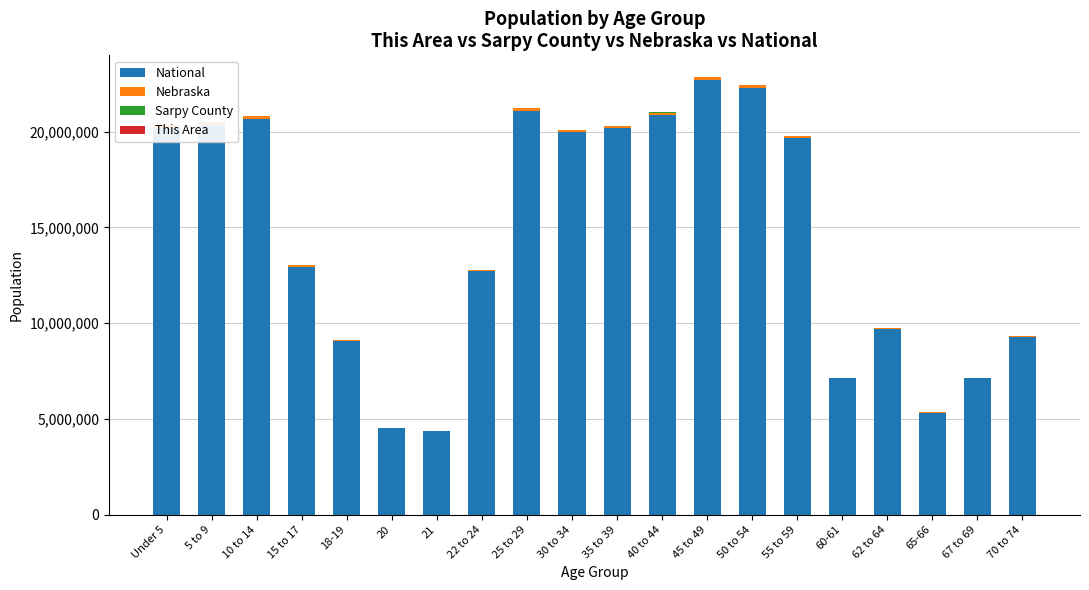

Reading left to right, what are all the values shown in this chart?

National: 20201362	20348657	20677194	12954254	9086089	4519129	4354294	12712576	21101849	19962099	20179642	20890964	22708591	22298125	19664805	7113727	9704197	5319902	7115361	9278166
Nebraska: 131908	128928	122706	75679	53251	26880	25679	76717	129076	116100	110361	110477	128491	130235	117686	41651	53839	29648	39186	54292
Sarpy County: 13377	13237	12011	7097	3796	1808	1803	6635	12620	11884	11501	11295	12182	10488	8640	3038	3884	2060	2580	3508
This Area: 458	527	544	337	137	61	53	202	353	390	463	502	538	412	306	94	125	53	66	60